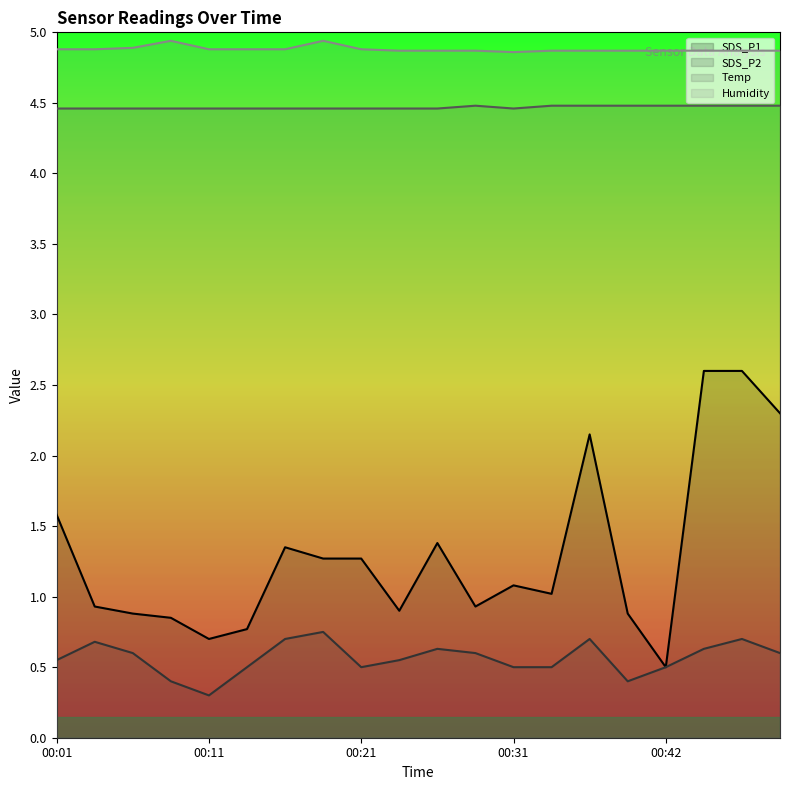

What is the sum of the SDS_P1 values at 00:11 and 00:44?

3.3